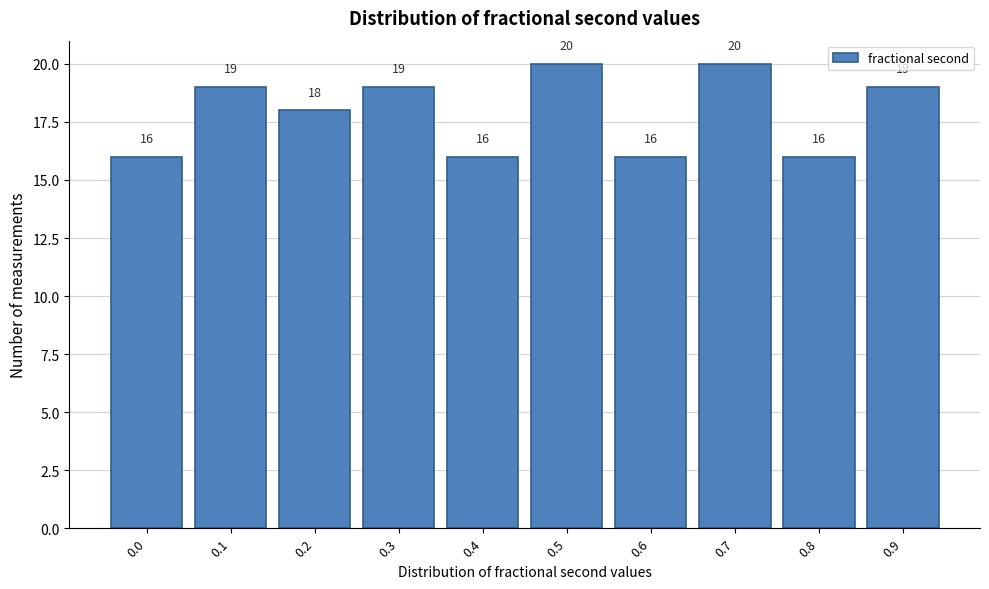

Reading right to left, what are all the values shown in this chart?

0.9=19	0.8=16	0.7=20	0.6=16	0.5=20	0.4=16	0.3=19	0.2=18	0.1=19	0.0=16